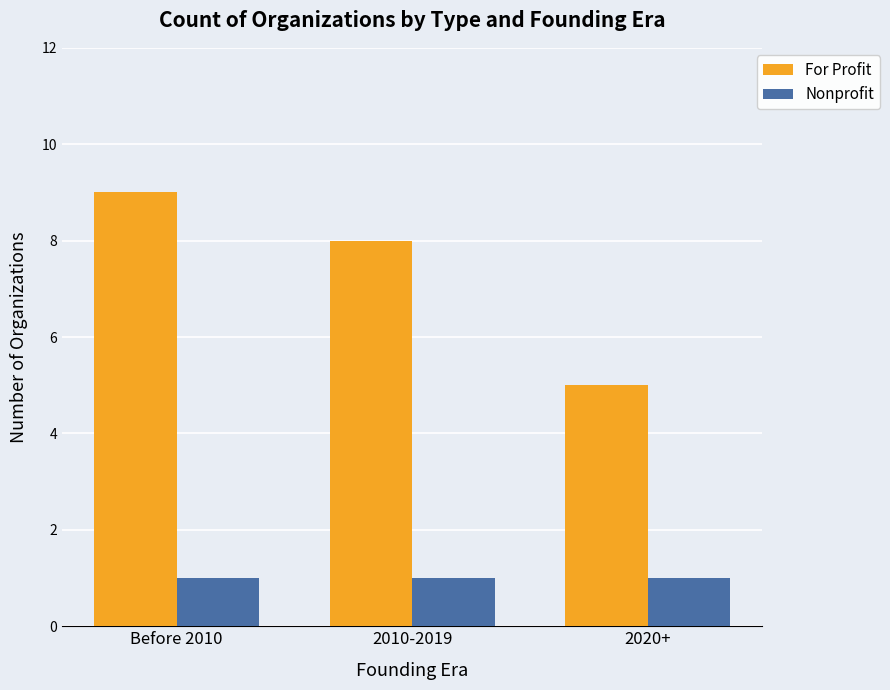

What are all the series names shown in the legend?

For Profit, Nonprofit